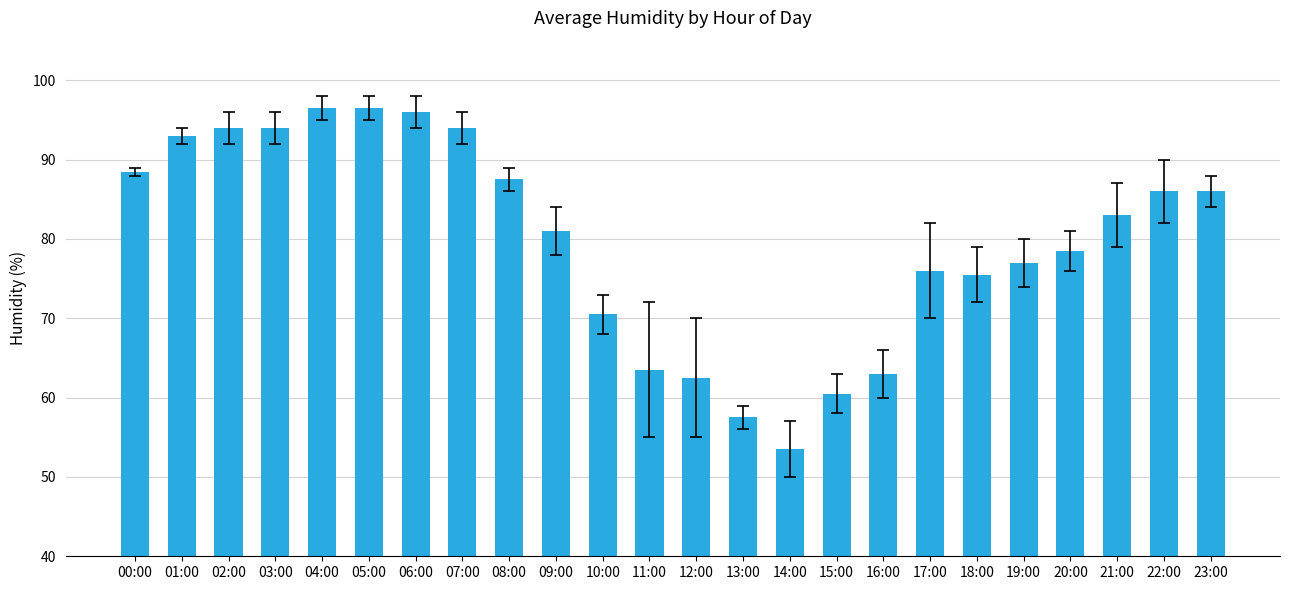

Are the bars grouped side by side (vs. stacked)?

No